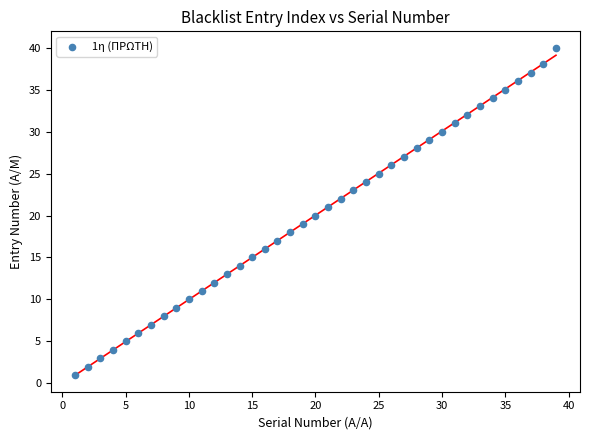

What is the range of Y values (max minus min)?

39